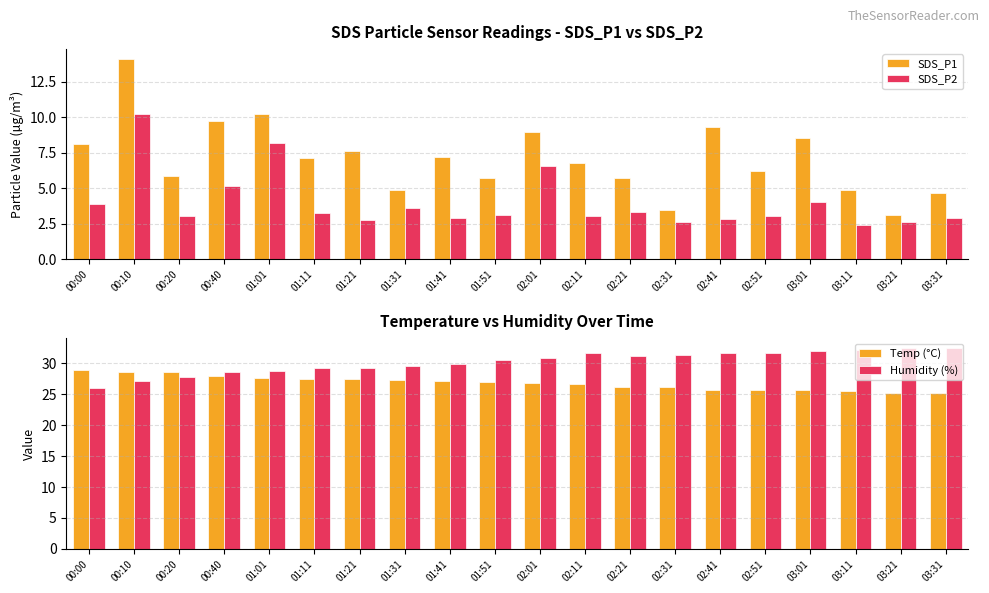

Which series has the largest total across all categories?

Humidity (%)